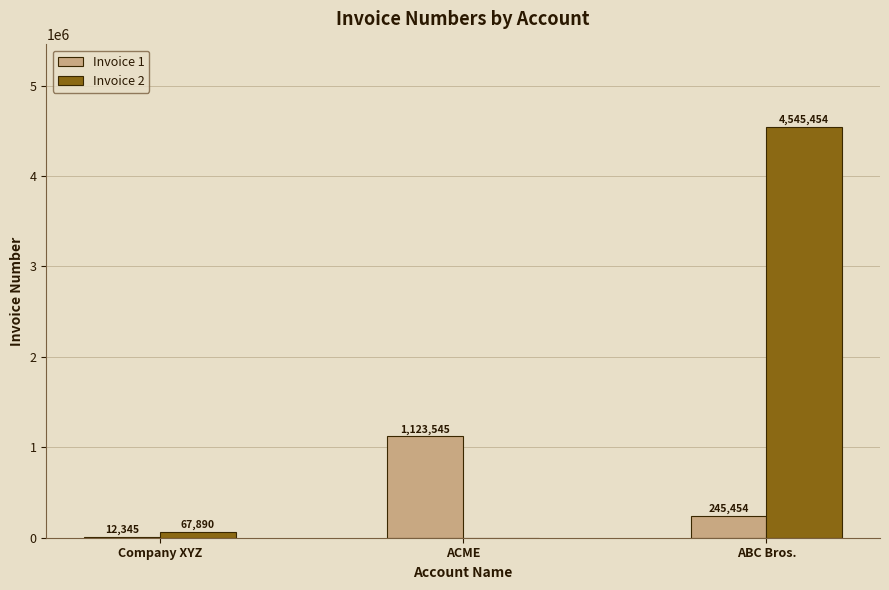

Count the number of categories in the chart.

3